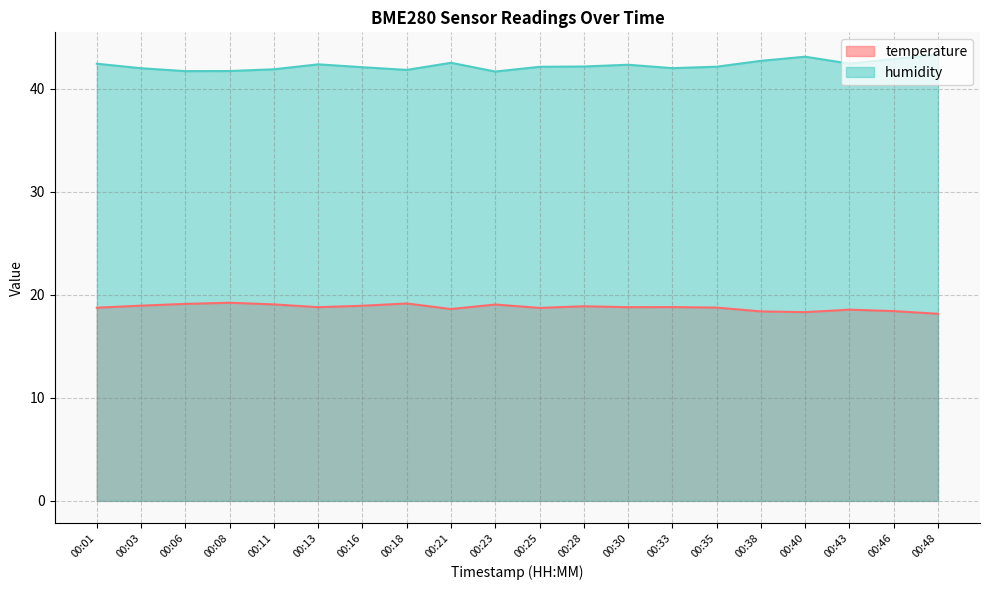

What is the value of the humidity point at the 14th from the left?

42.0